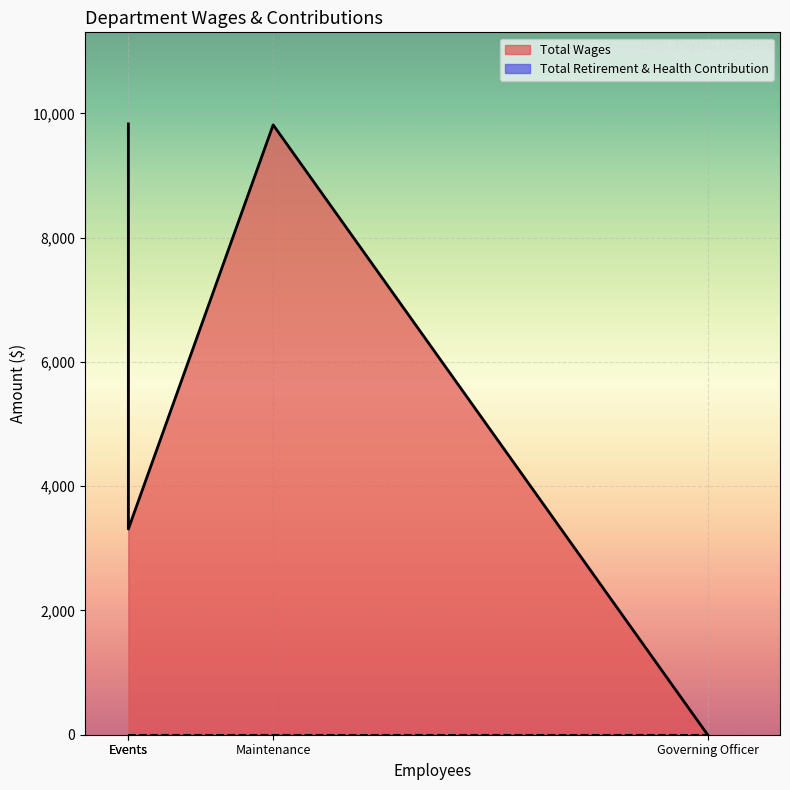

Reading left to right, transcribe all the data shown in this chart.

Total Wages: Manager=9829	Maintenance=9814	Events=3310	Governing Officer=0
Total Retirement & Health Contribution: Manager=0	Maintenance=0	Events=0	Governing Officer=0